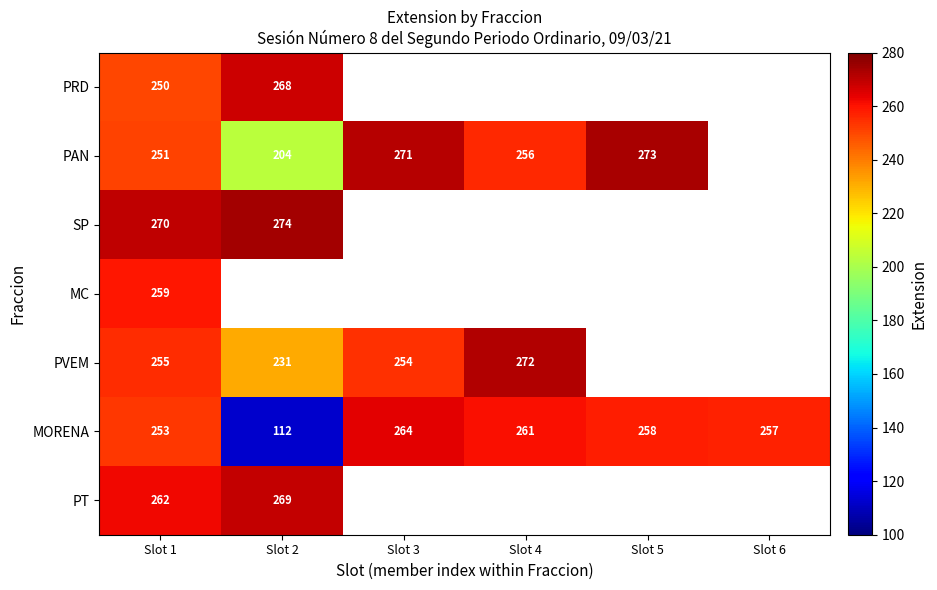

At which label does MORENA first exceed 258?

Slot 3